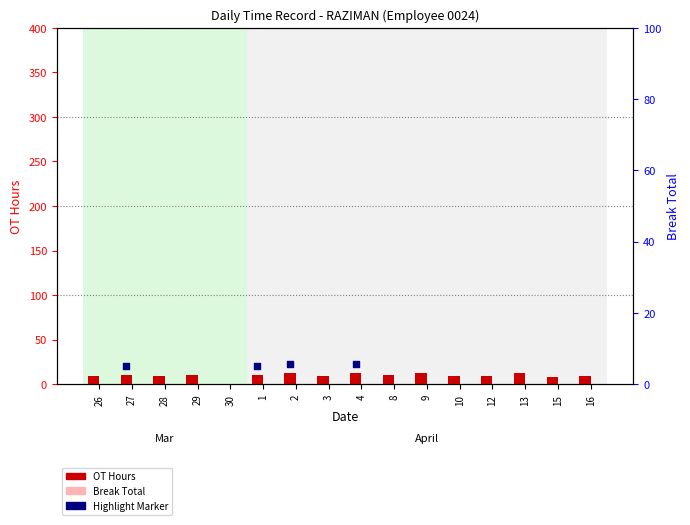

Which series reaches the maximum Y coordinate?

OT Hours